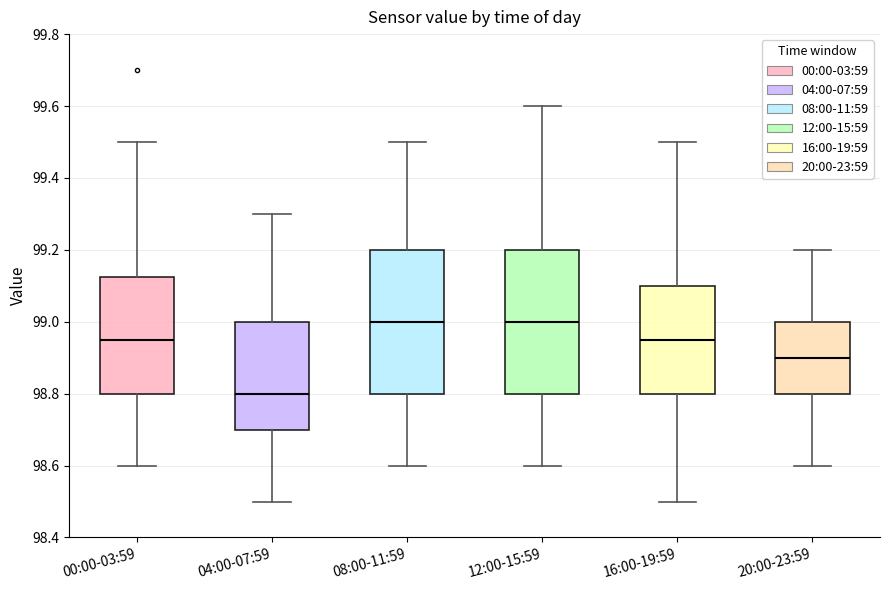

Where is the upper edge of the box for 00:00-03:59 on the y-axis? The values are not printed on the chart, so give them approximately, as read against the axis.

99.12